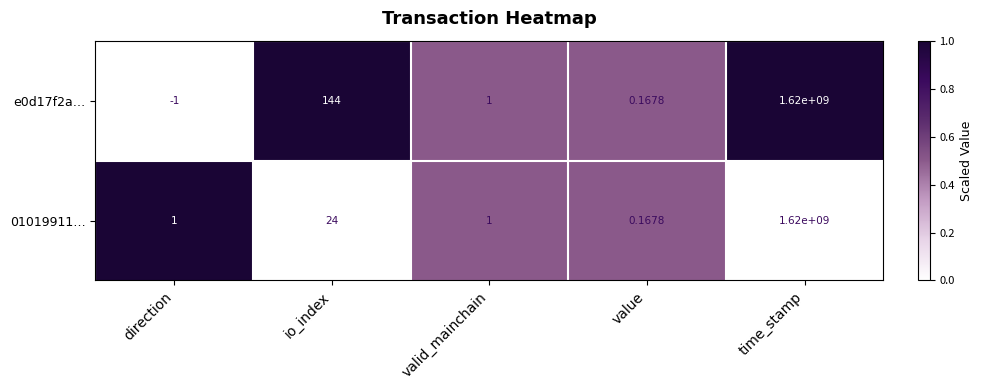

List the labels in order of e0d17f2a… value, smallest first.

direction, value, valid_mainchain, io_index, time_stamp